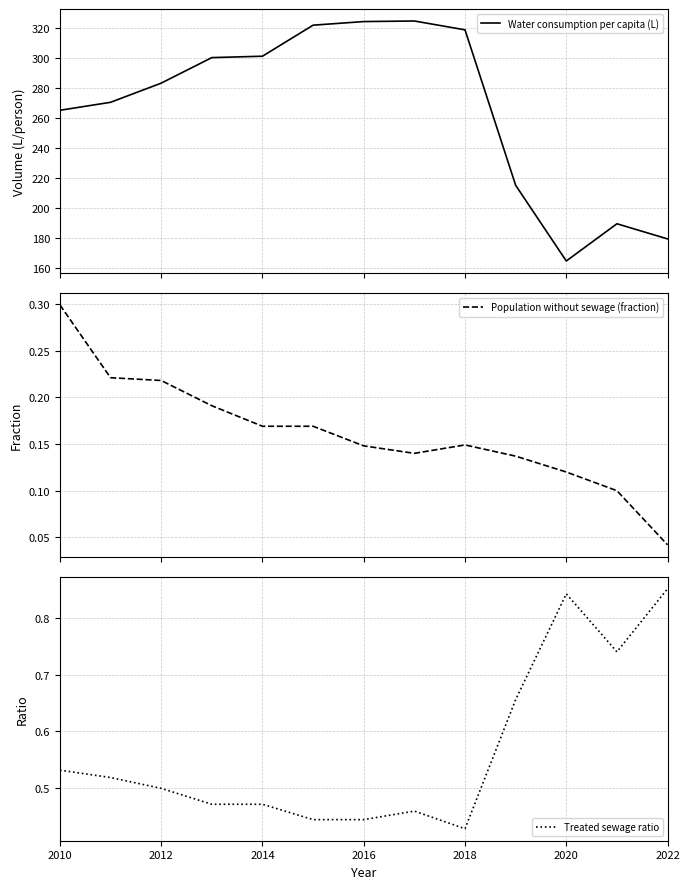

What is the highest value of the Population without sewage (fraction) series?

0.3